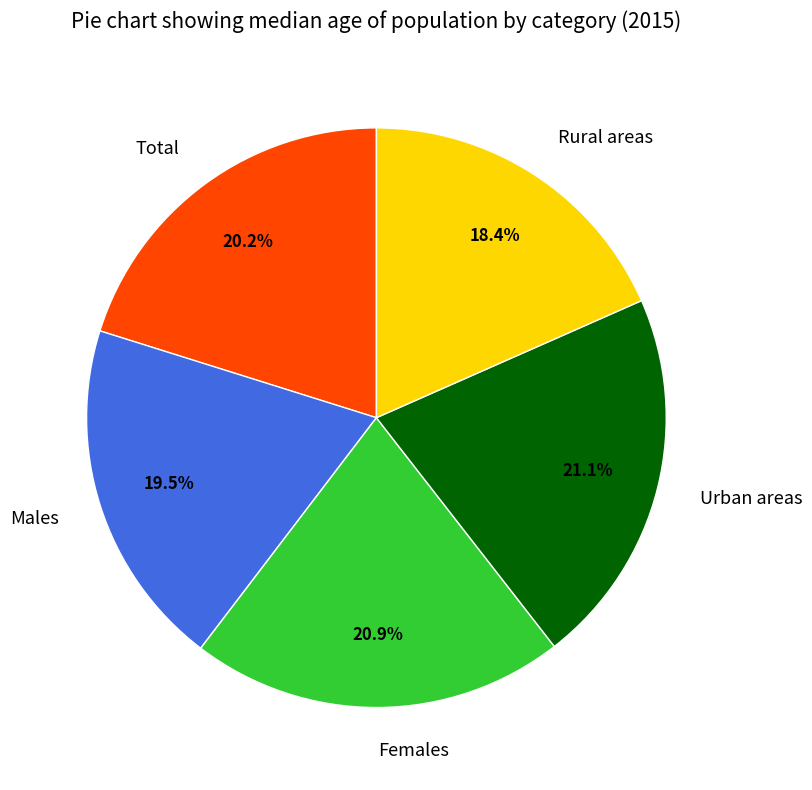

Is the sum of Total and Females greater than half?

No